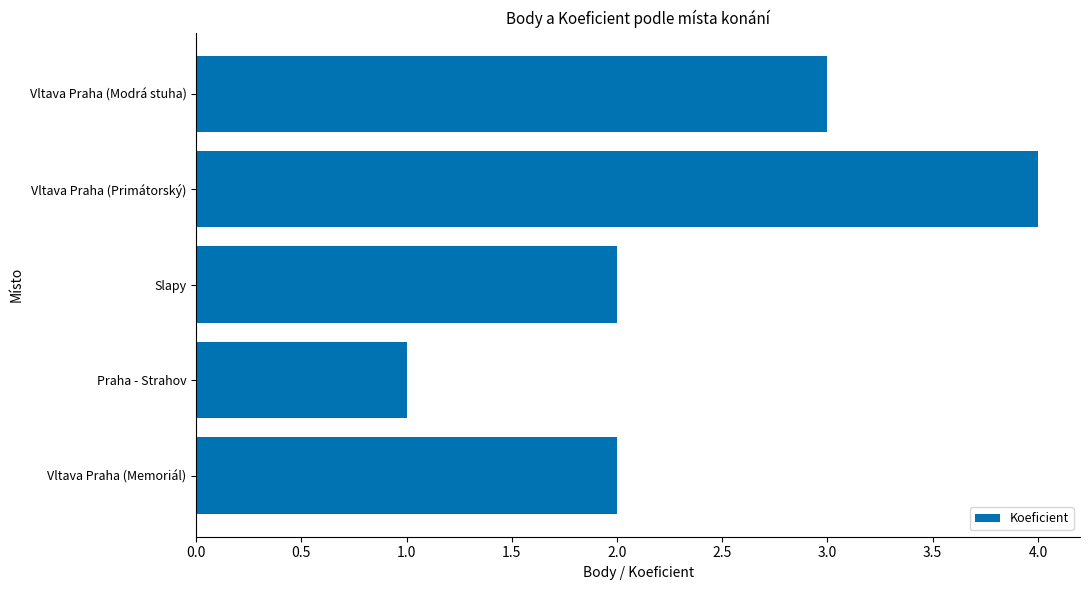

What is the change in value from Praha - Strahov to Vltava Praha (Primátorský)?

+3